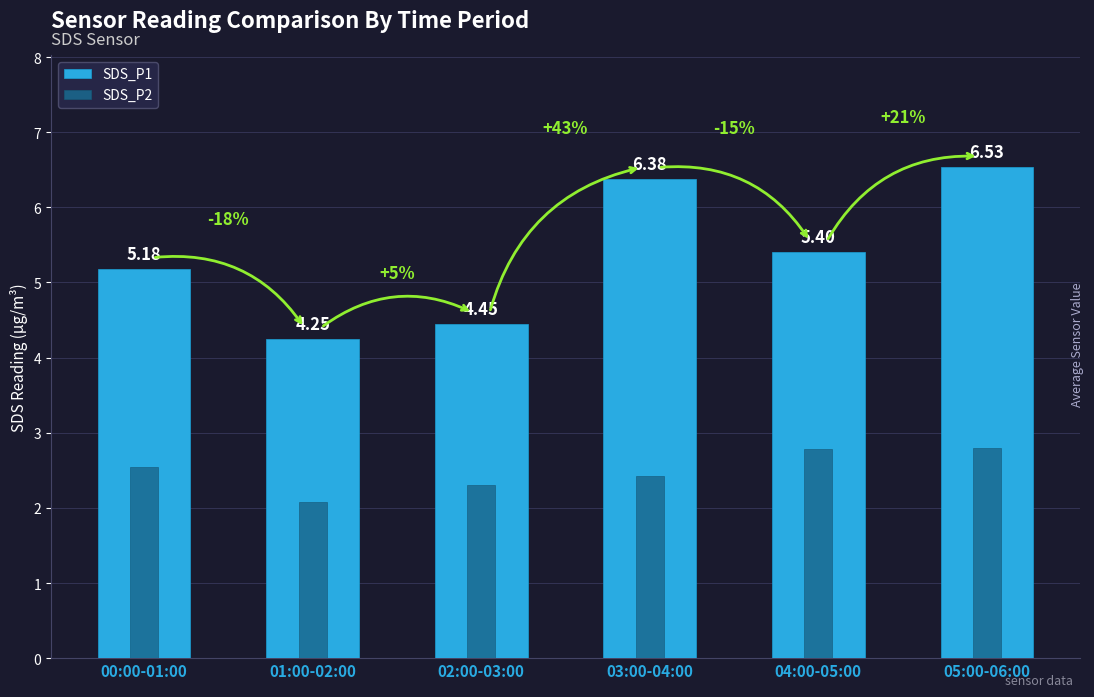

List the series in order of their peak value, highest first.

SDS_P1, SDS_P2